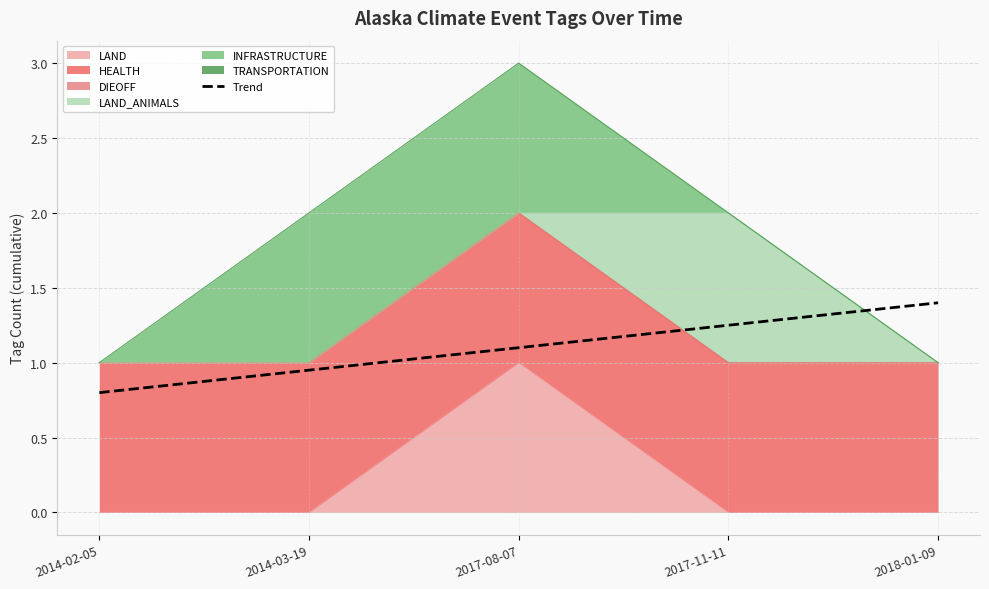

What is the label of the 3rd point from the left?

2017-08-07